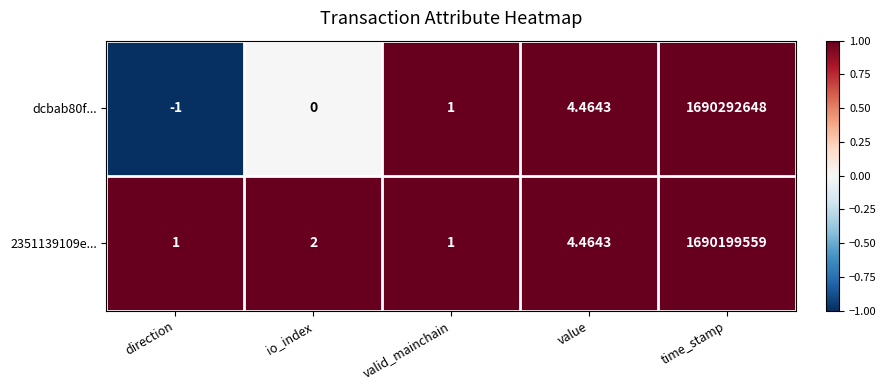

List the labels in order of dcbab80f... value, smallest first.

direction, io_index, valid_mainchain, value, time_stamp